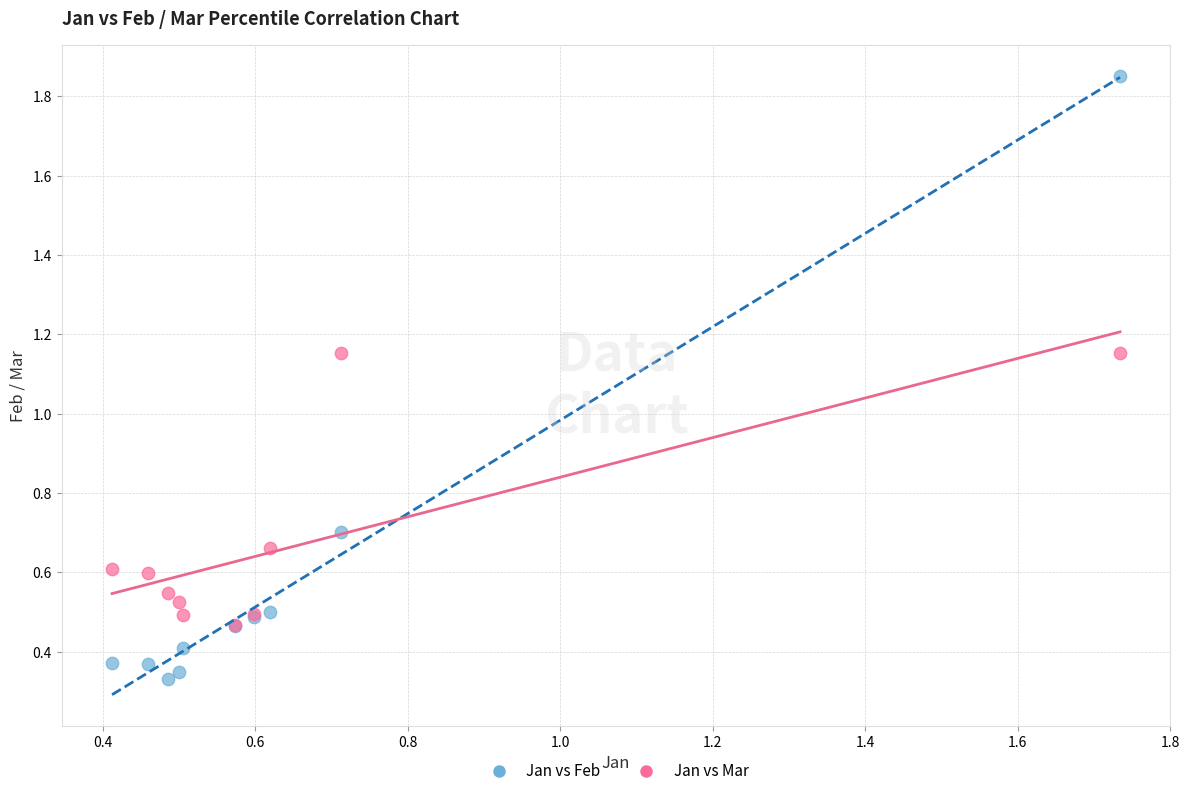

What are all the series names shown in the legend?

Jan vs Feb, Jan vs Mar